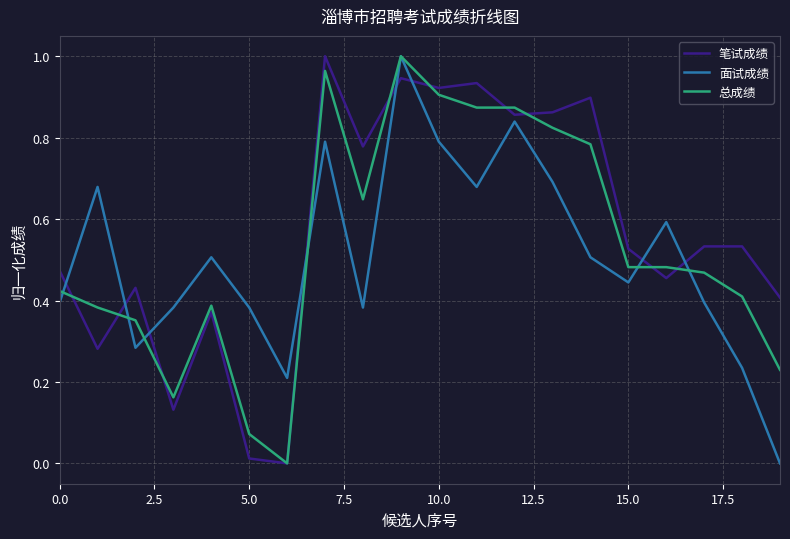

True or false: 面试成绩 and 笔试成绩 intersect in this chart.

True